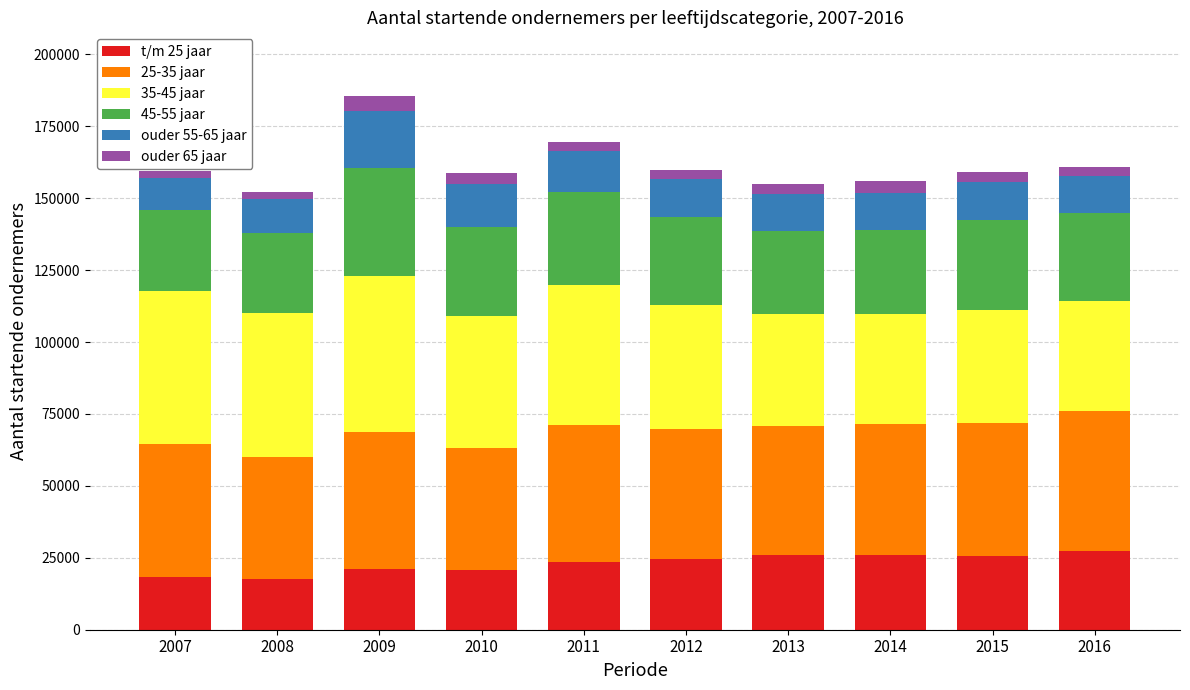

What is the highest value of the t/m 25 jaar series?

27300